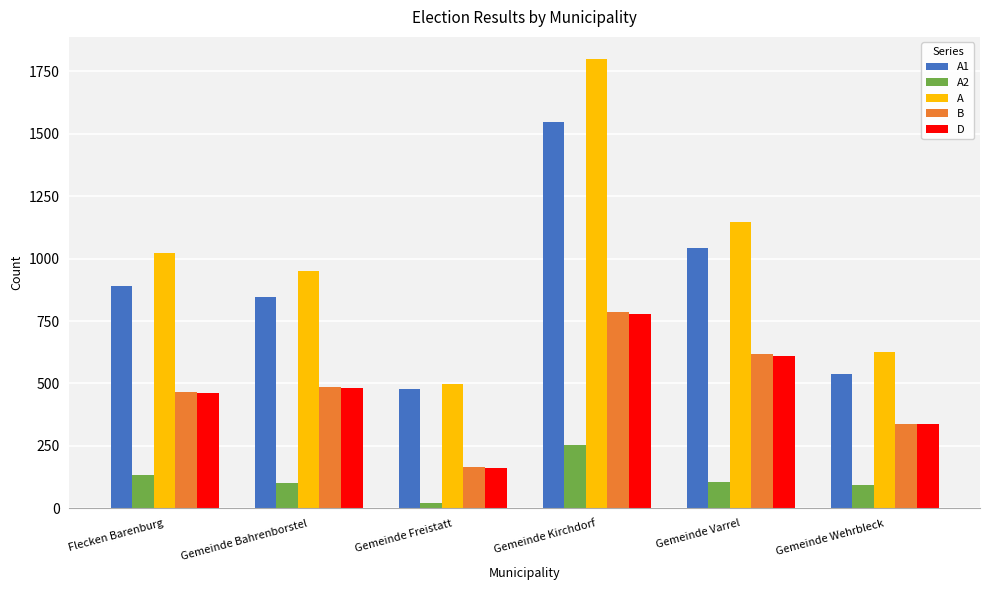

What is the value of the A2 bar at the 5th from the left?

106